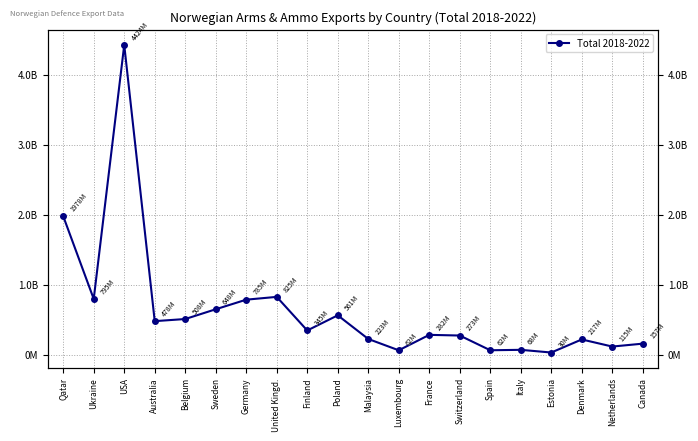

Read the value at USA.

4424242536